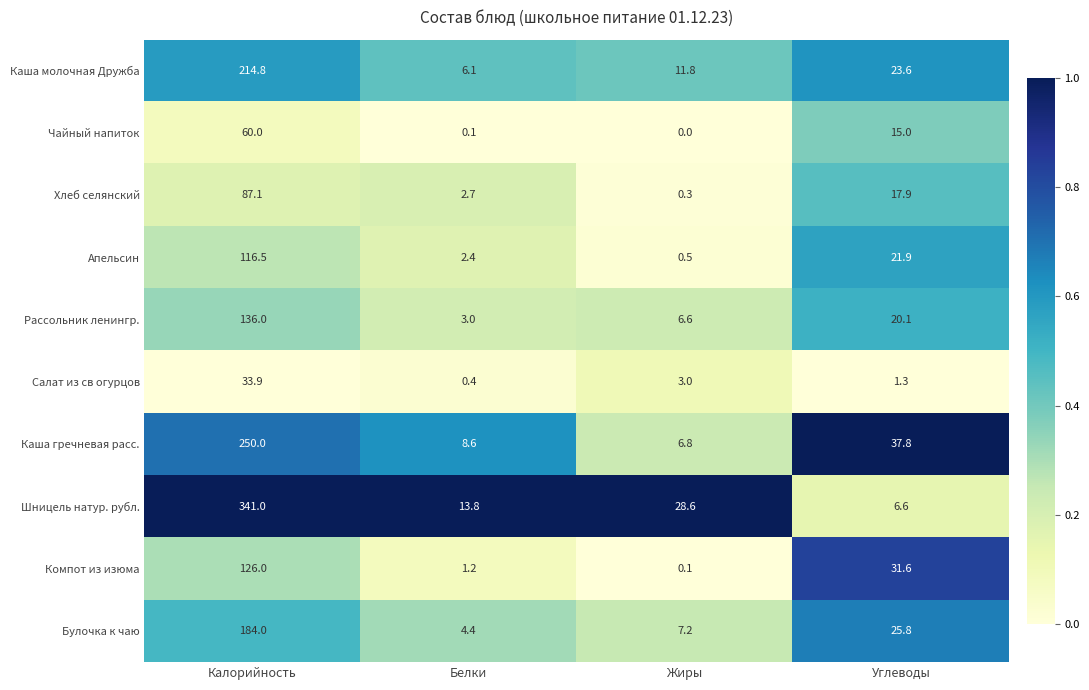

What is the difference between the second highest and minimum values in the Компот из изюма series?

31.5